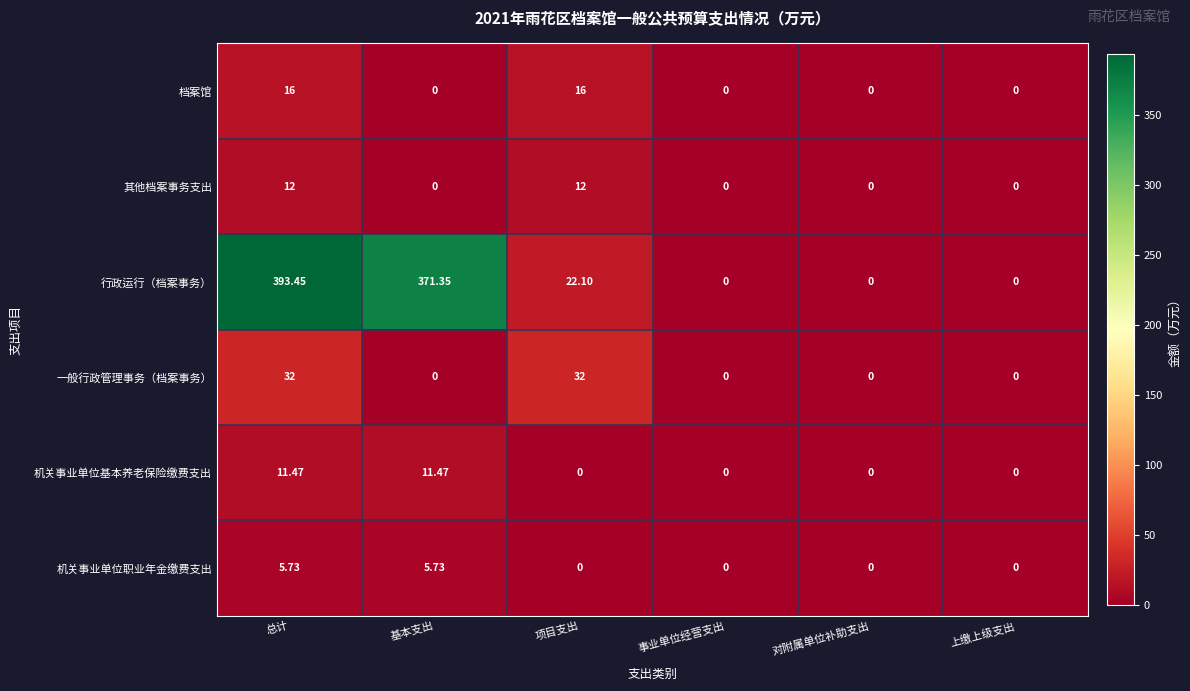

Between 基本支出 and 对附属单位补助支出, which series saw the biggest shift?

行政运行（档案事务）